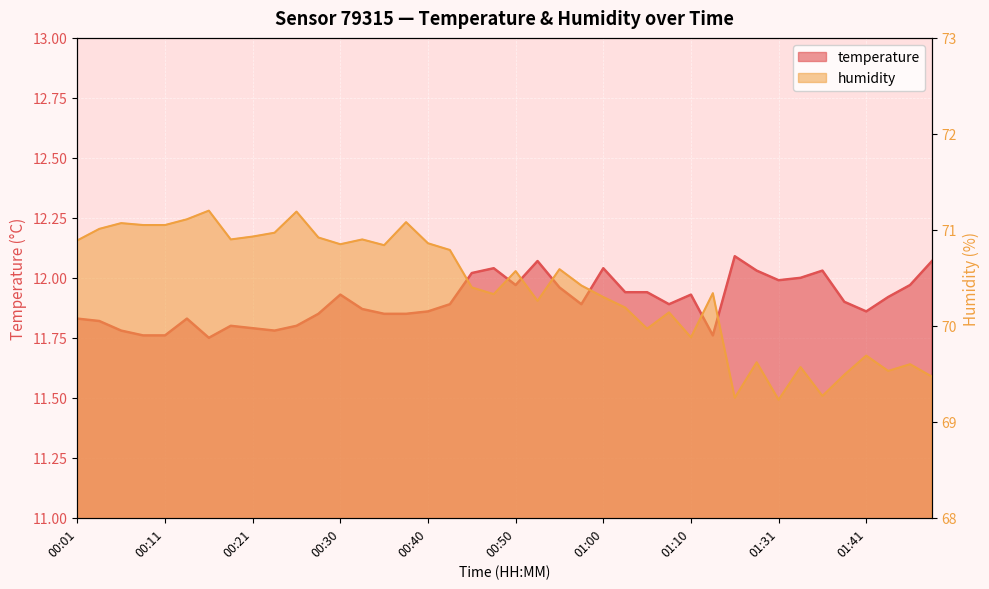

True or false: temperature and humidity cross at least once.

False